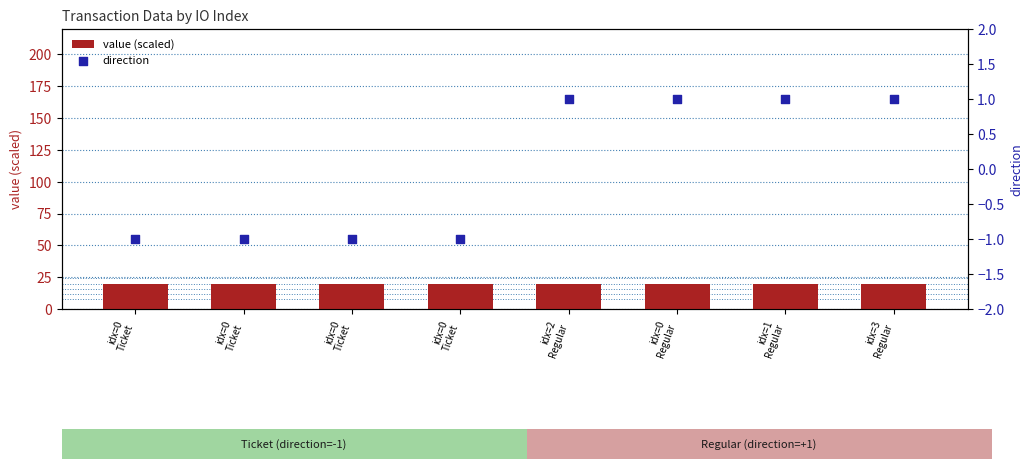

Which series has the largest total across all categories?

value (scaled)